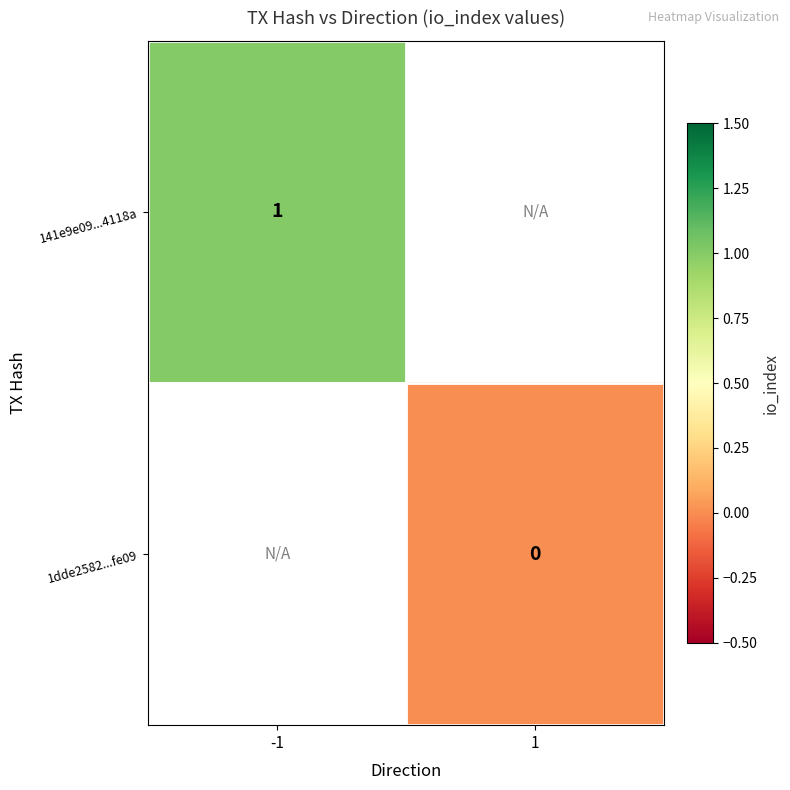

The value of 141e9e09...4118a at -1 is 2. True or false?

False